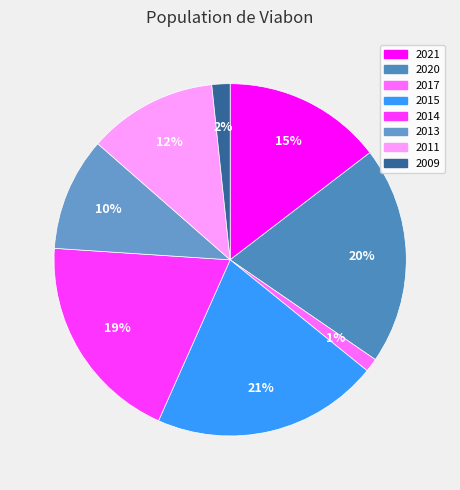

The 2015 slice represents 31% of the pie. True or false?

False